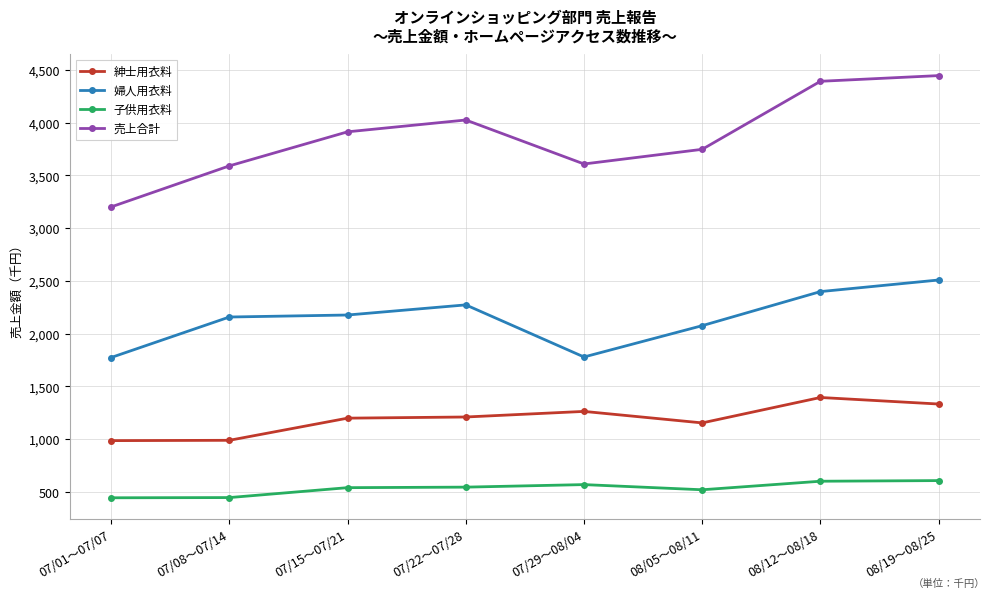

Which series has the largest total across all categories?

売上合計